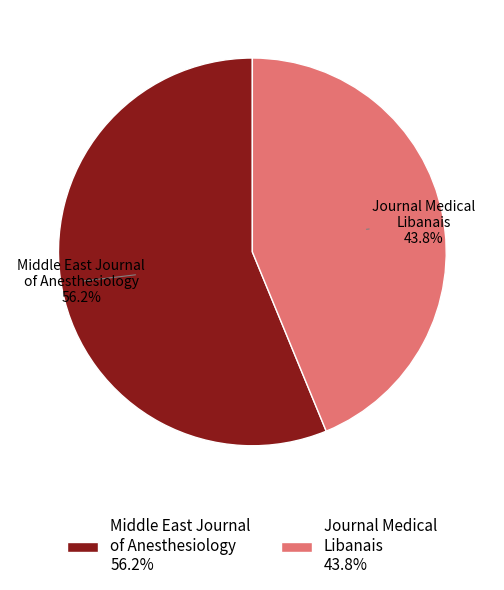

To the nearest percent, what percentage of the pie is Journal Medical Libanais?

44%